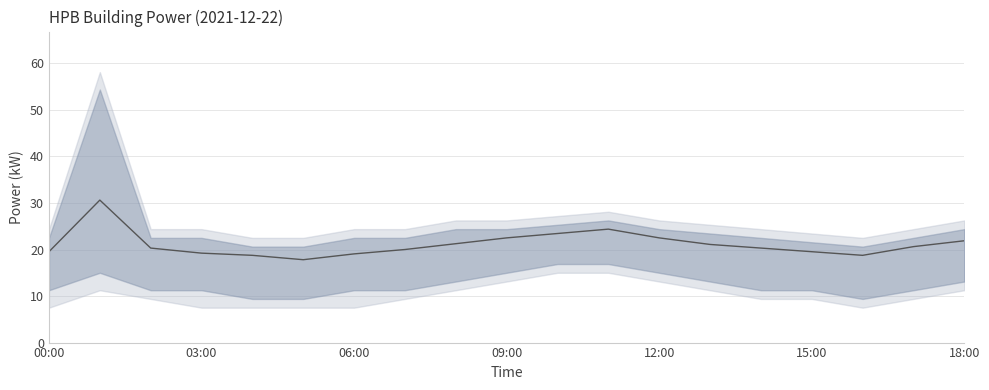

What is the minimum value shown in the chart?

17.8